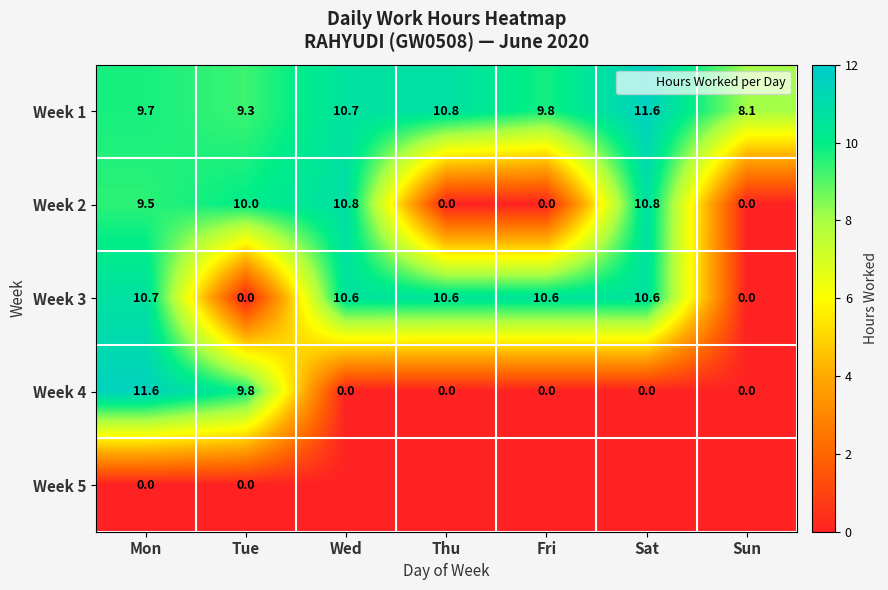

What is the highest value of the Week 1 series?

11.6